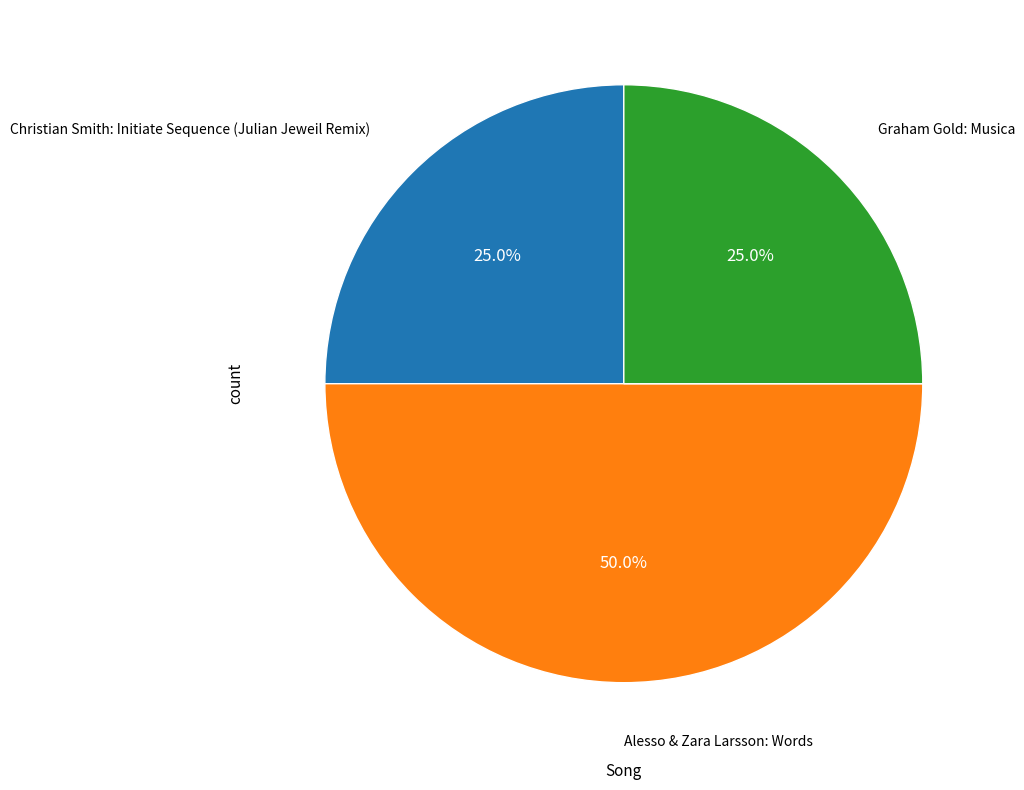

How many segments does this pie chart have?

3